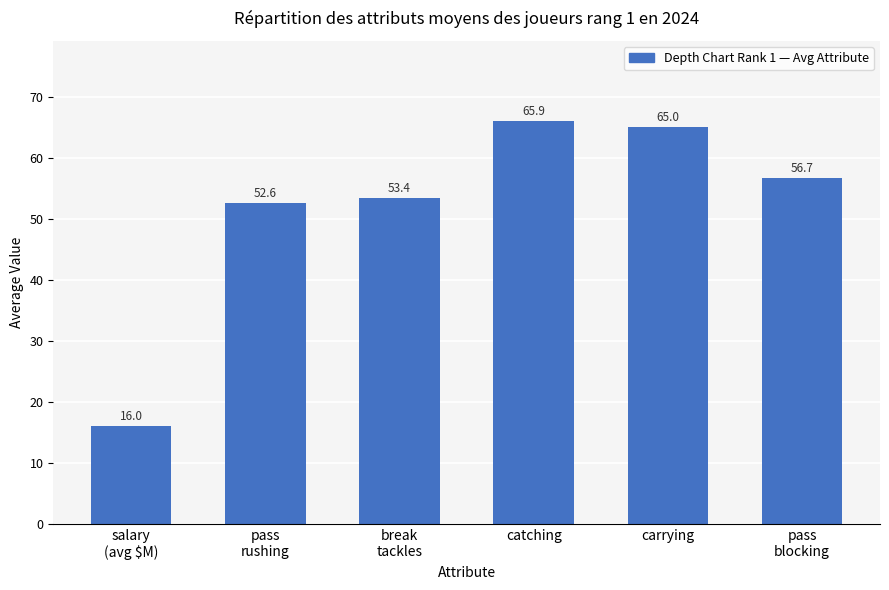

Where does the data first go above 56?

catching